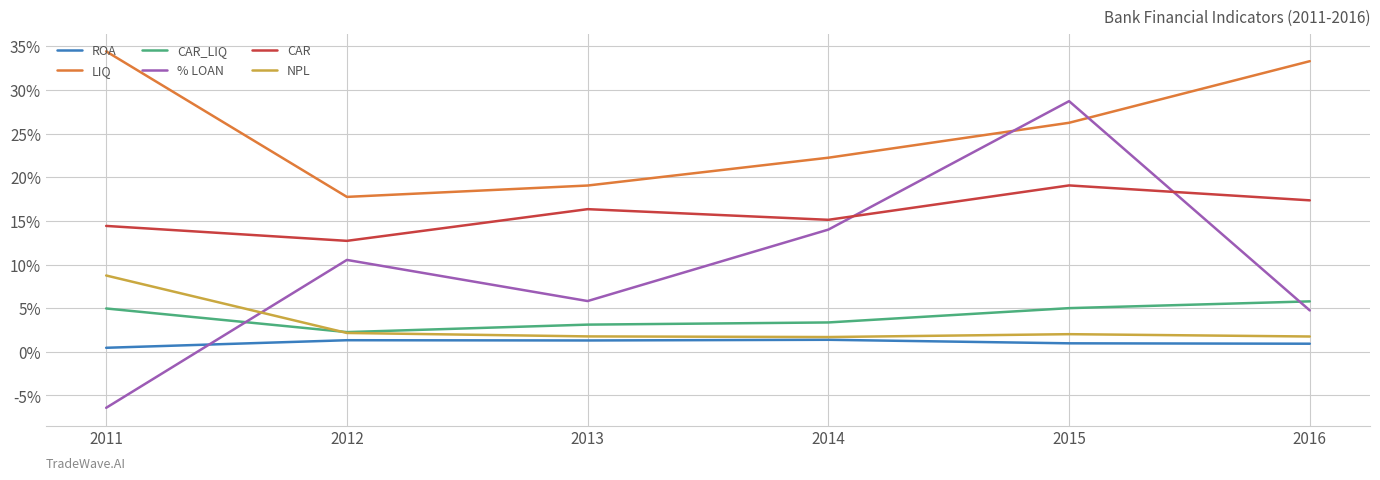

What is the spread (max minus min) of values at 2016?

32.4